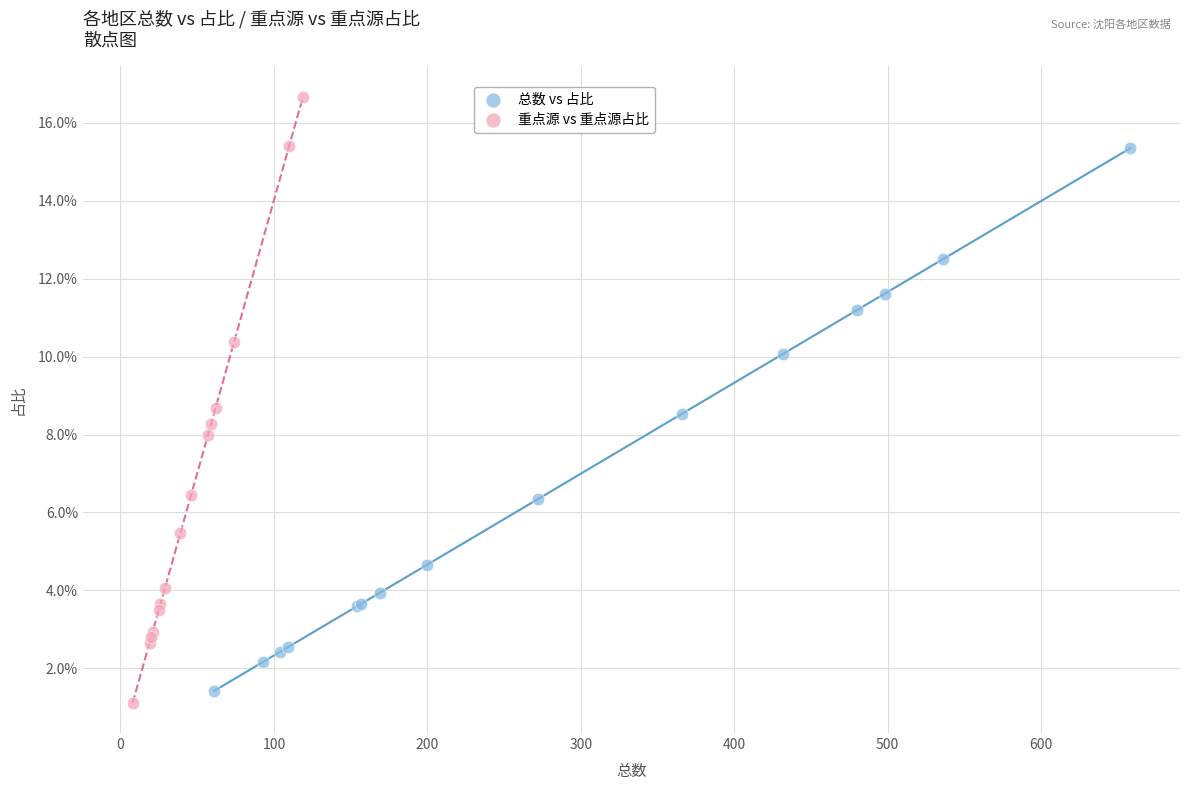

What are all the series names shown in the legend?

总数 vs 占比, 重点源 vs 重点源占比